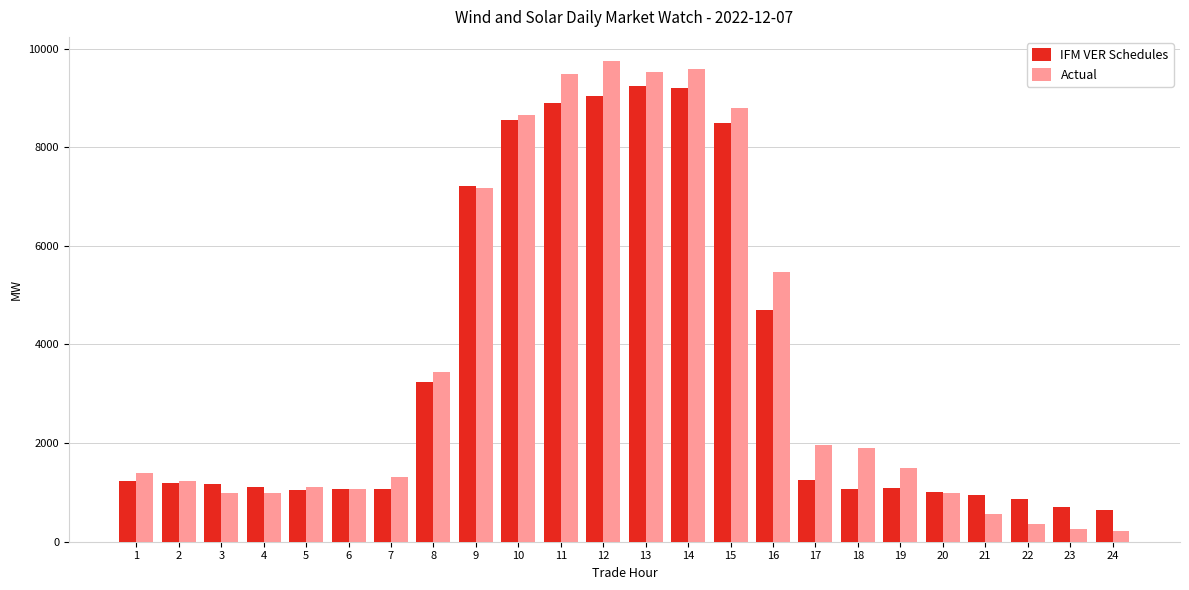

What is the value of the Actual bar at the 8th from the left?

3435.3